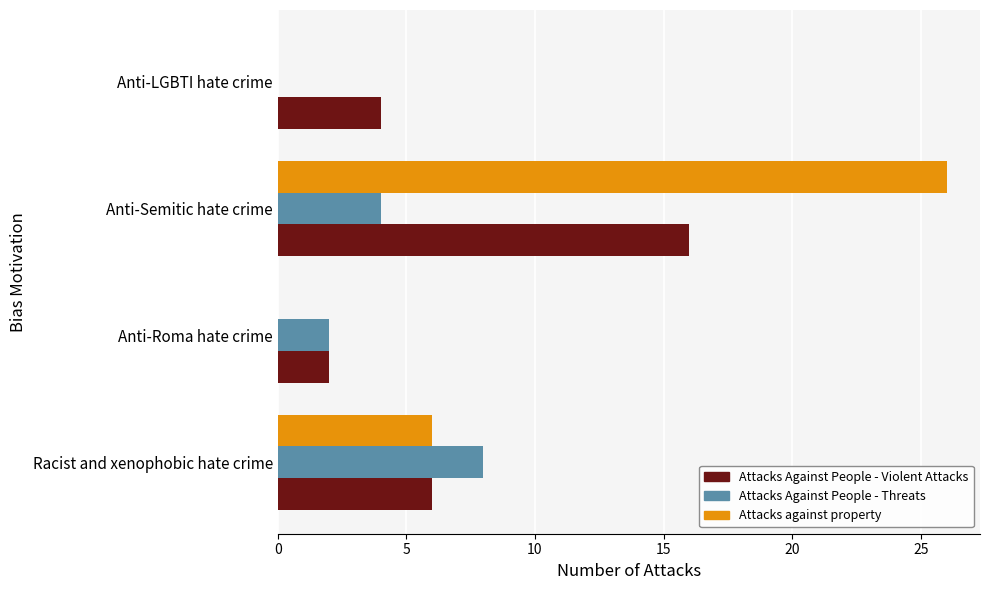

What is the maximum value shown in the chart?

26